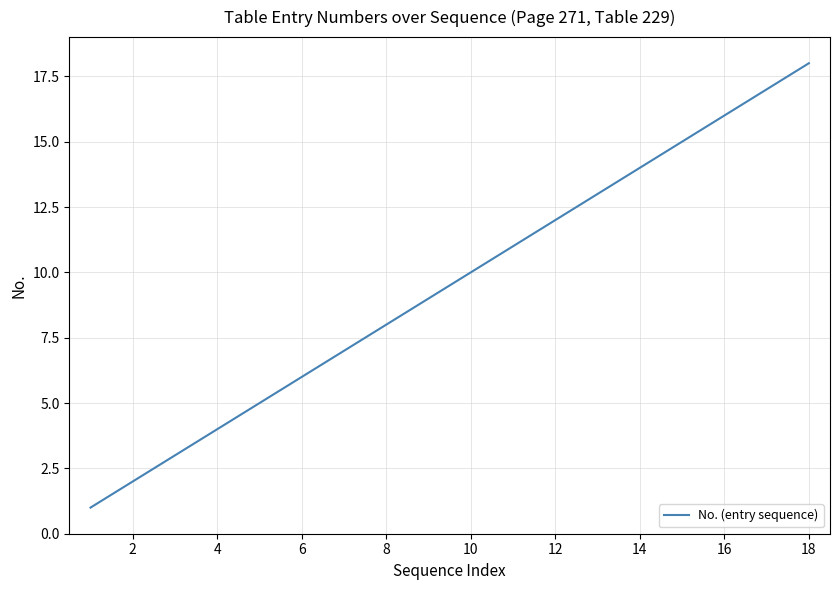

What is the difference between the maximum and minimum values?

17